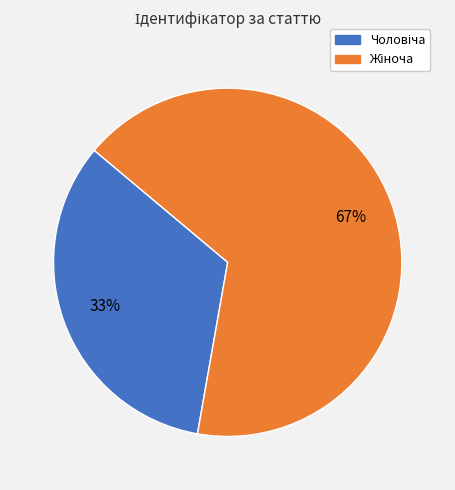

To the nearest percent, what is the average slice percentage?

50%